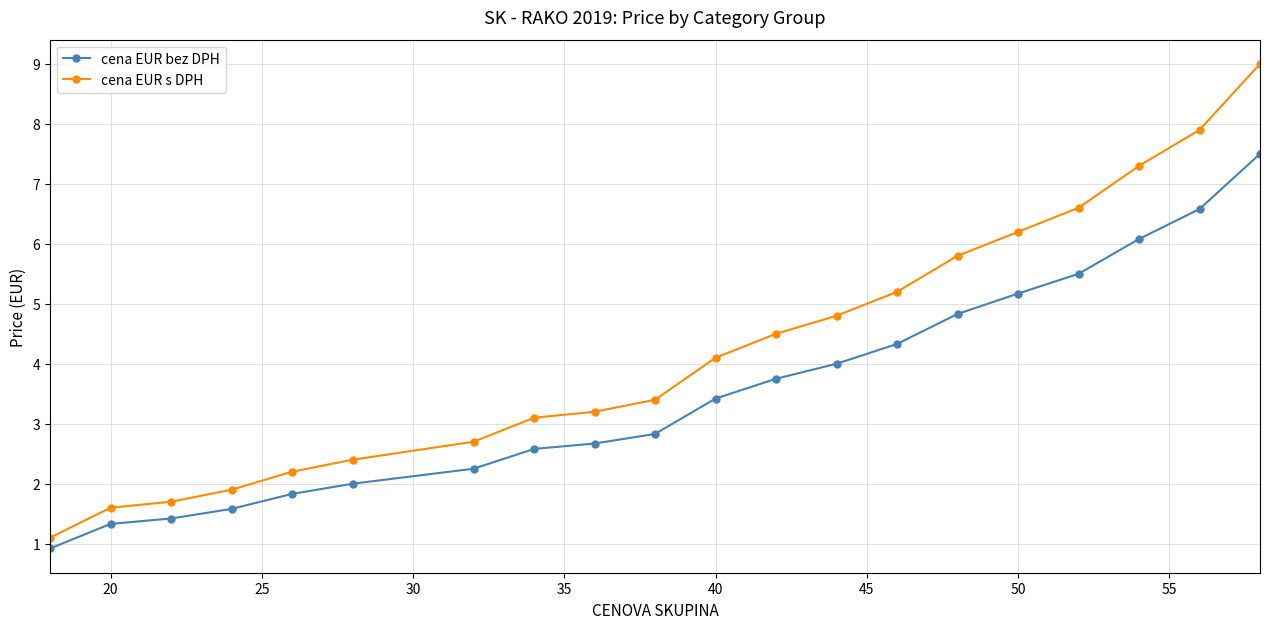

Rank the series by their average value, from lowest to highest.

cena EUR bez DPH, cena EUR s DPH